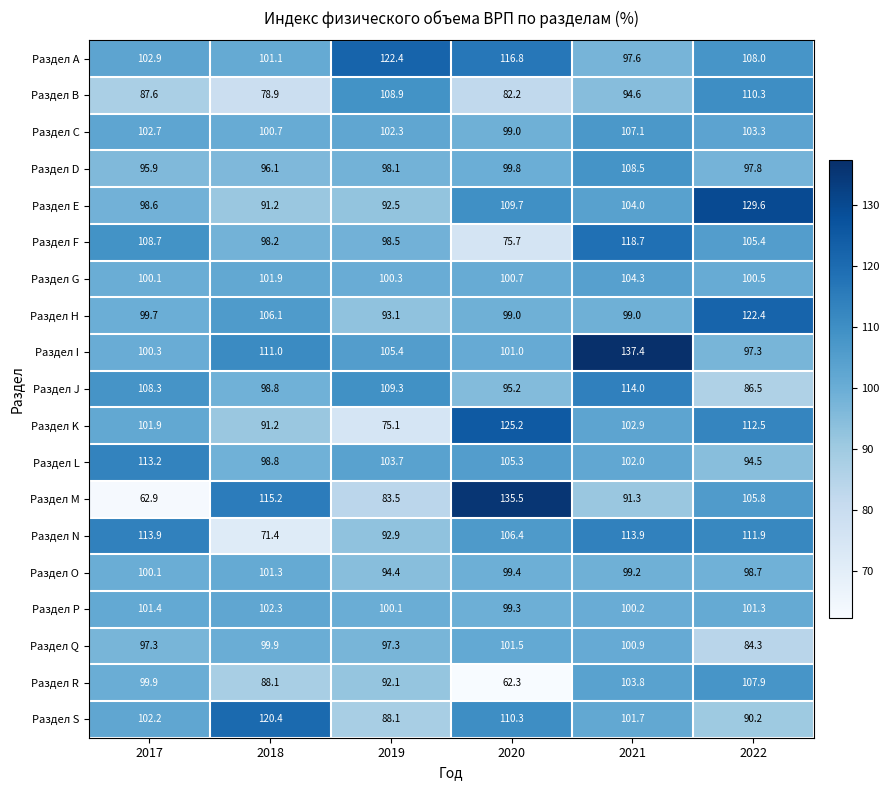

How many values in the Раздел C series are below 102?

2